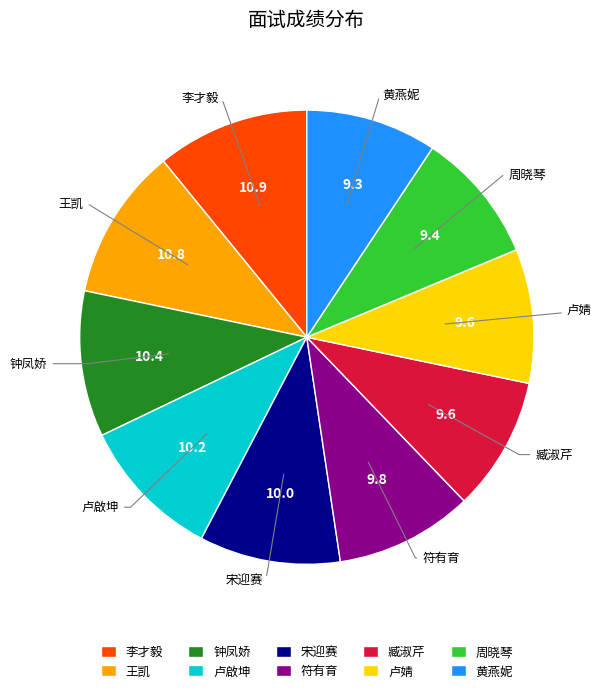

Is it true that 卢婧 is 10% of the pie?

True